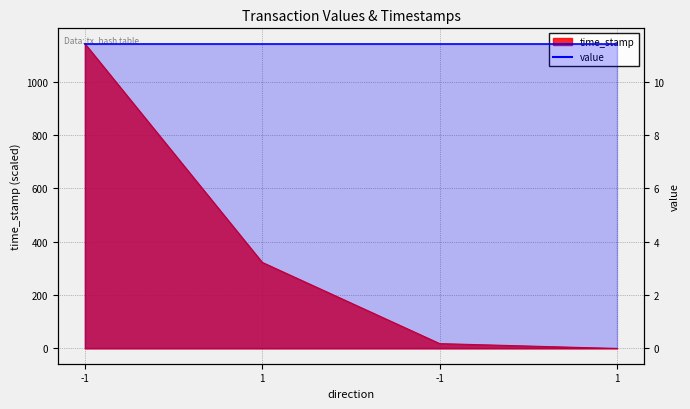

The chart shows a value of 10.5 at -1. True or false?

False